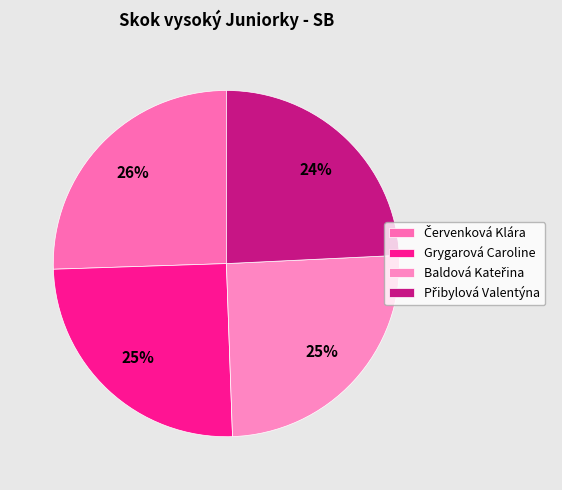

Rank the categories by value from highest to lowest.

Červenková Klára, Baldová Kateřina, Grygarová Caroline, Přibylová Valentýna